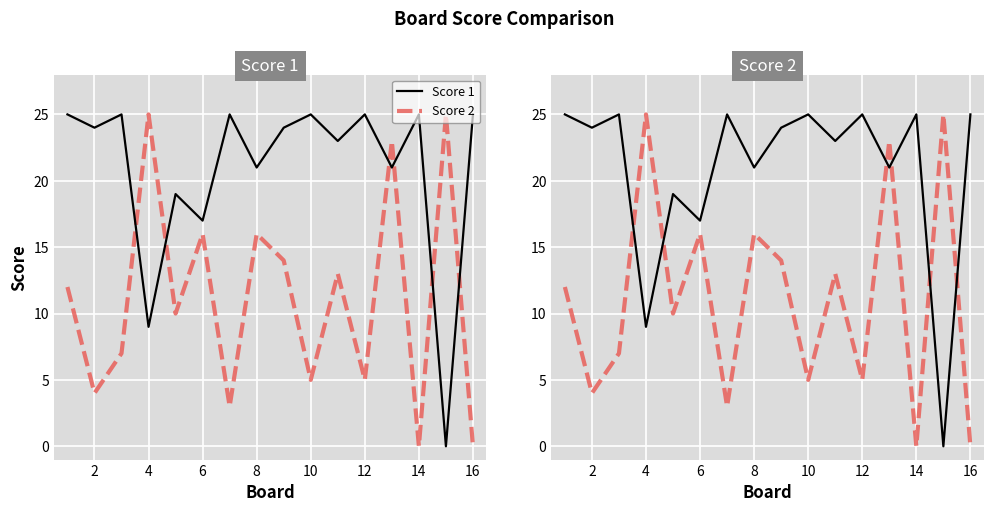

How many times do Score 1 and Score 2 cross each other?

6